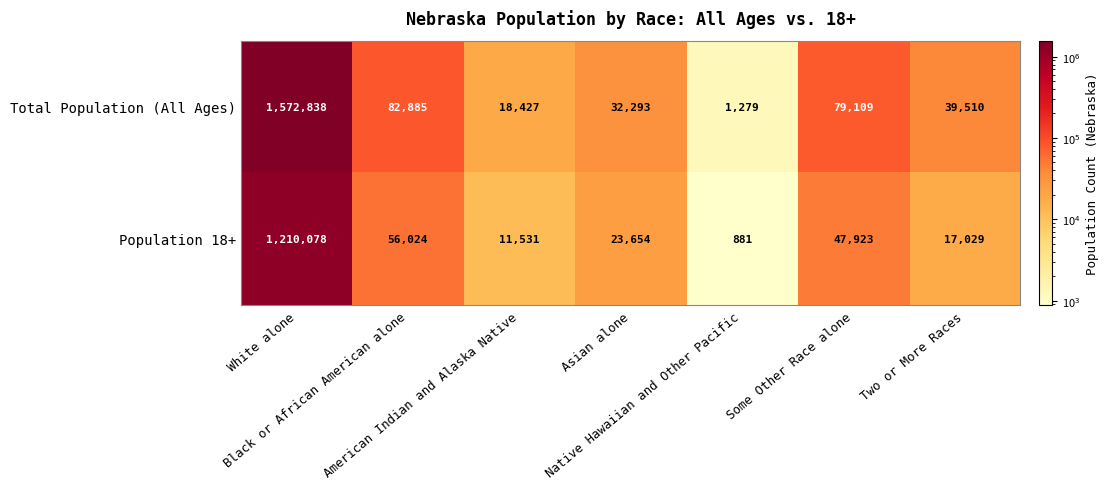

List the series in order of their overall mean, lowest first.

Population 18+, Total Population (All Ages)